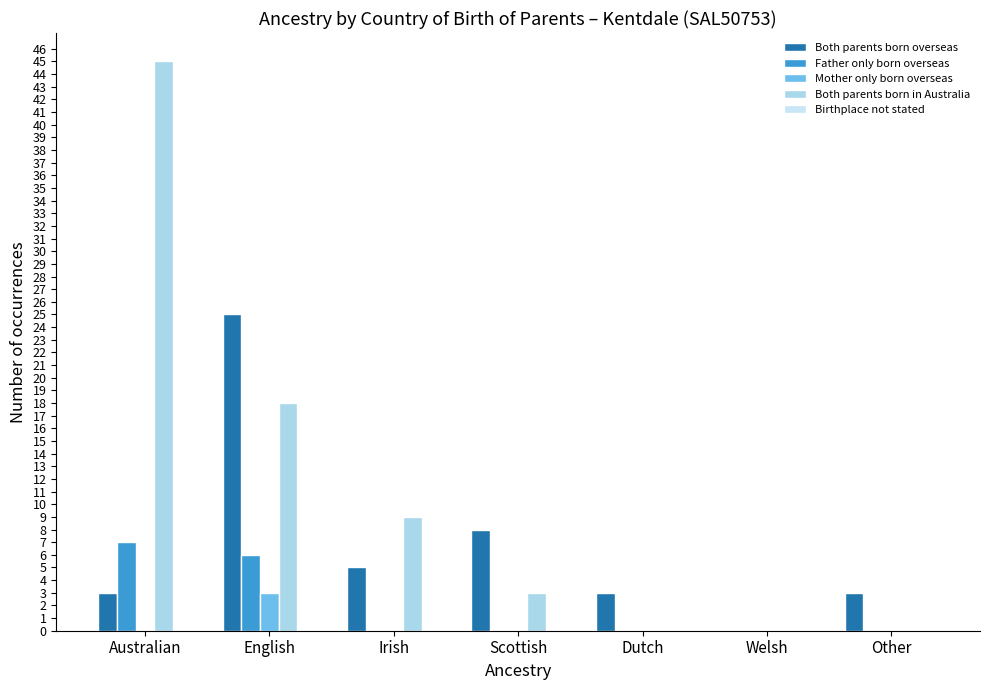

At which label does Both parents born in Australia first exceed 3?

Australian